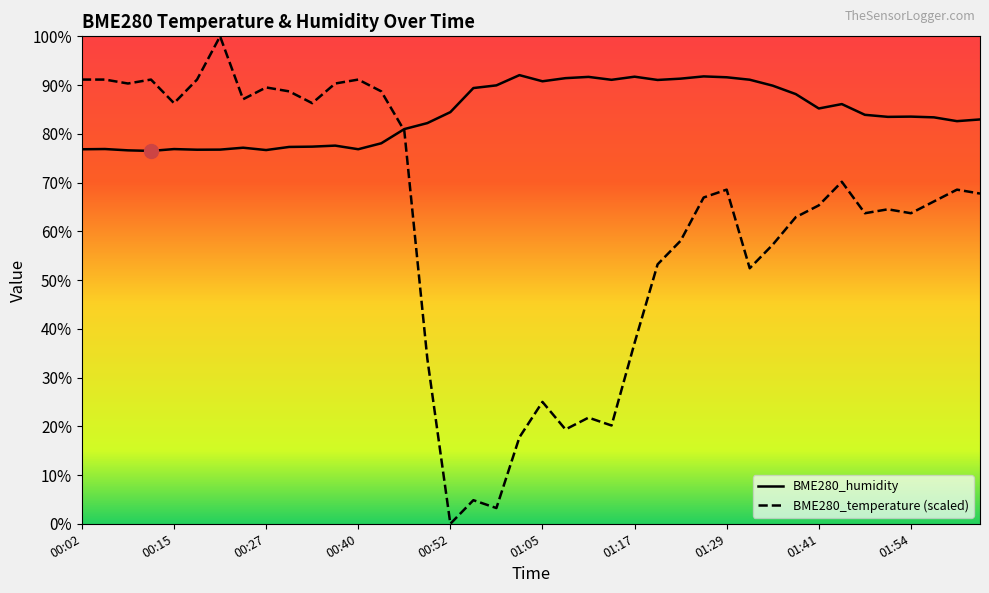

Does the chart display data point markers on the line(s)?

No